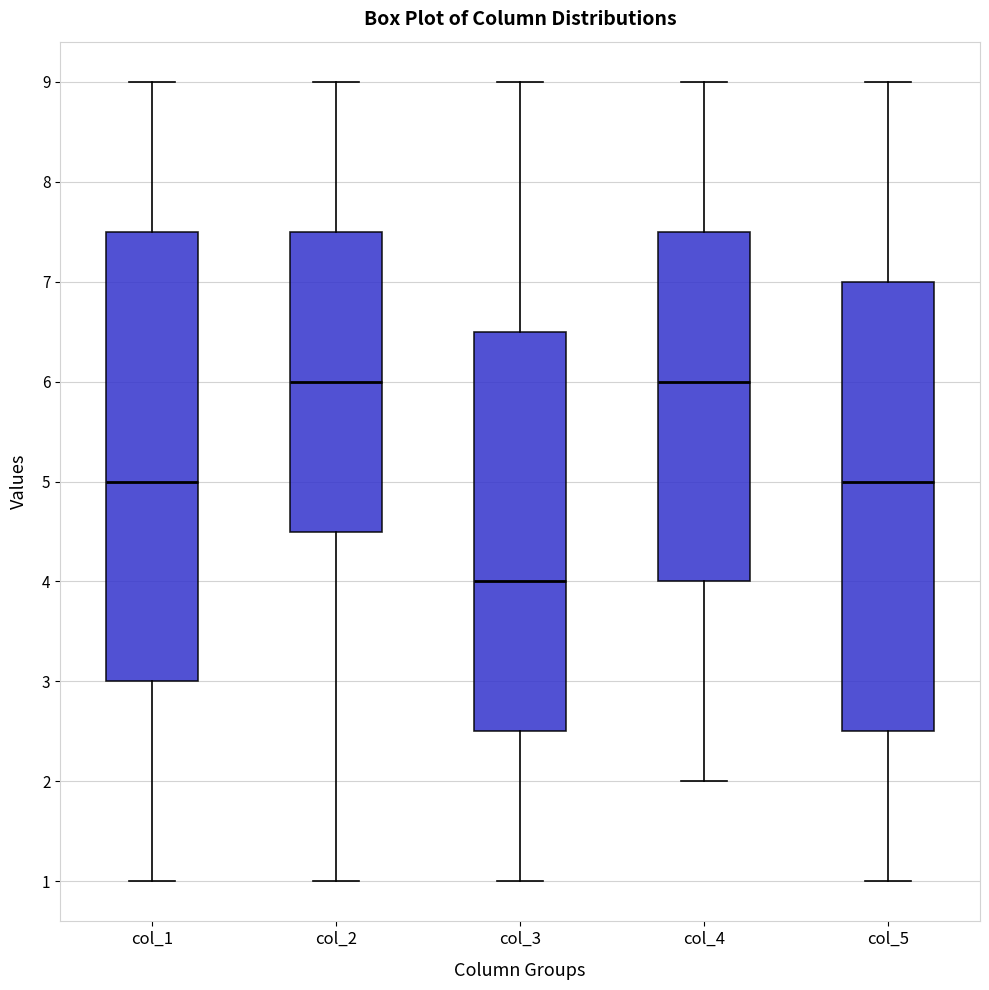

Where does the median line of the box for col_1 sit on the y-axis? The values are not printed on the chart, so give them approximately, as read against the axis.

5.0